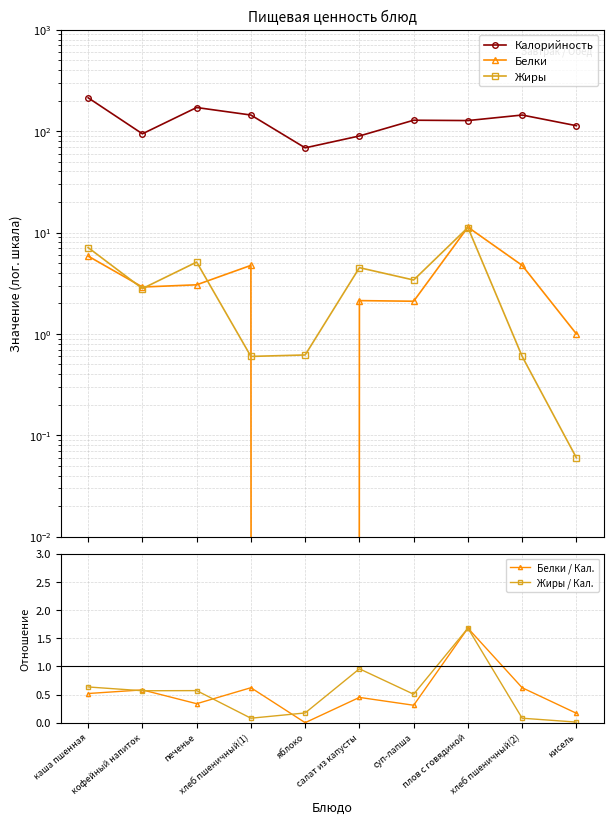

How many data points in Белки are less than 3?

5